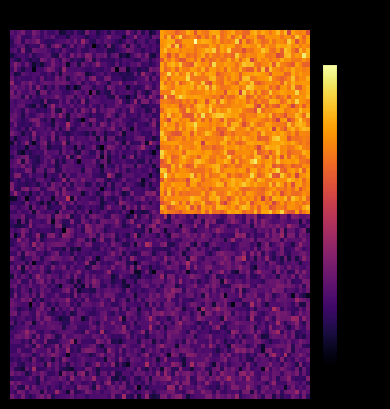

How many distinct data groups are displayed?

2